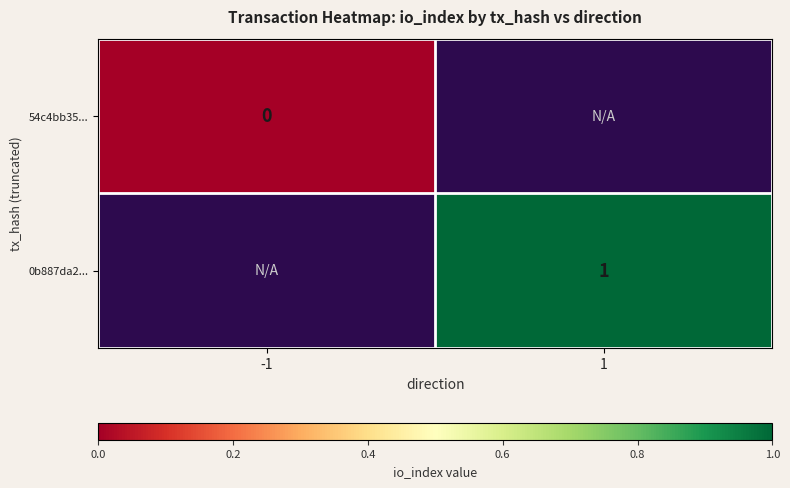

The value of 0b887da2... at 1 is 0. True or false?

False